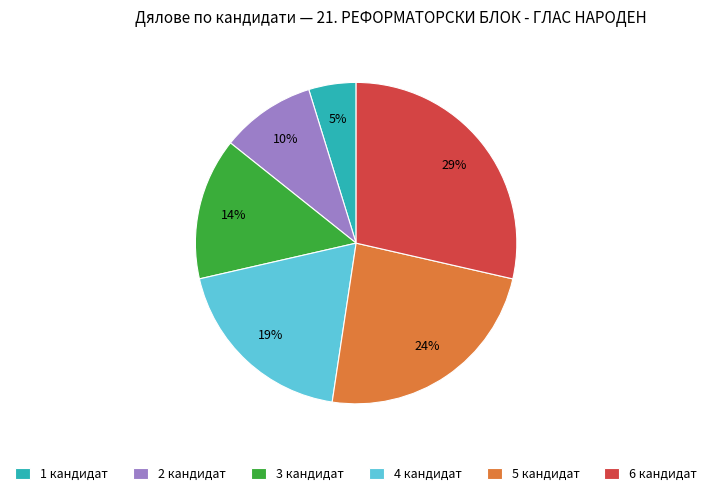

Count the number of slices in the pie.

6